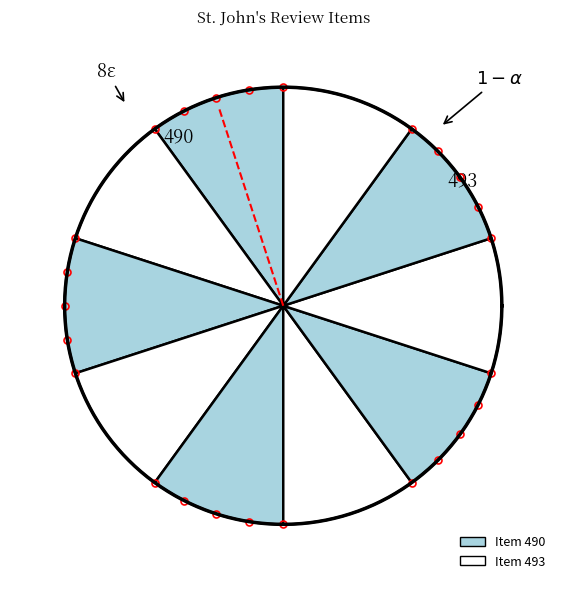

Combined, do Item 493 and Item 490 account for over 50%?

Yes